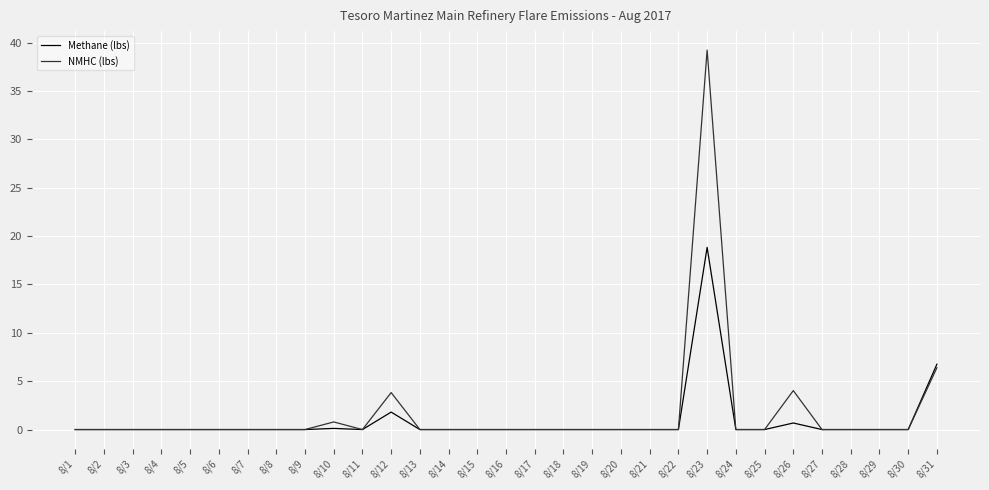

What is the difference between the maximum and minimum values in the NMHC (lbs) series?

39.2